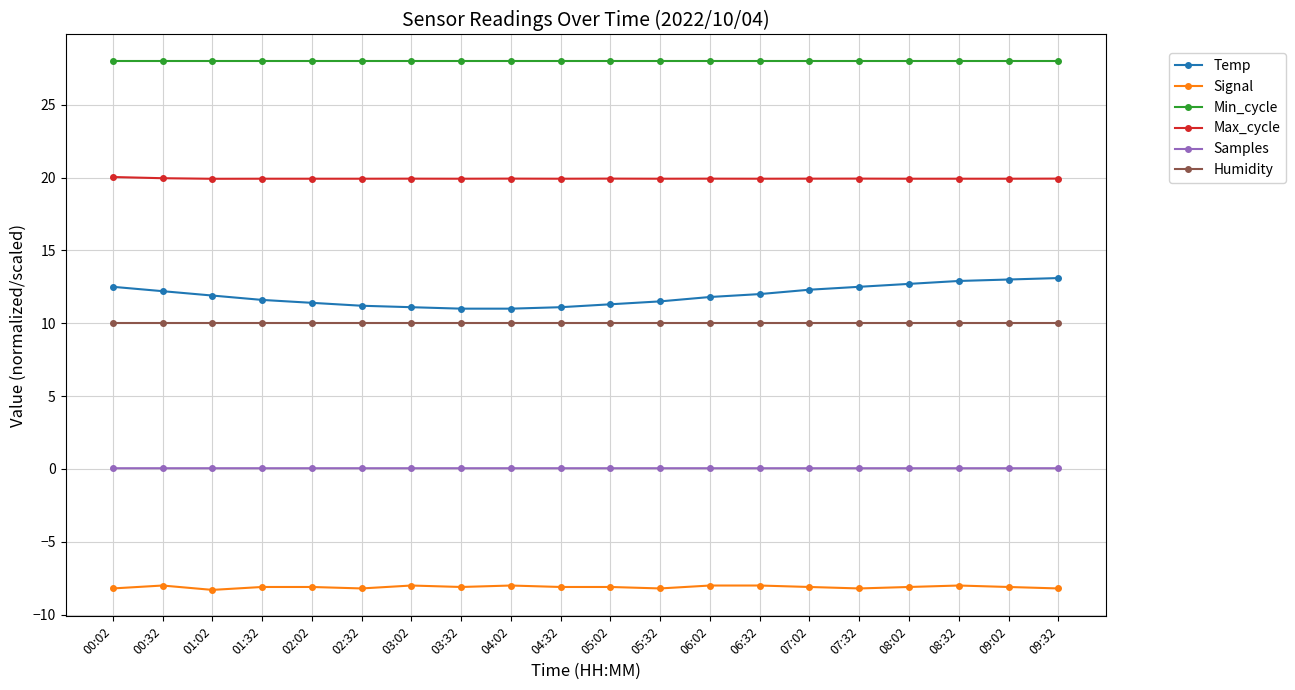

True or false: Max_cycle has a value of 9.9 at 02:32.

False